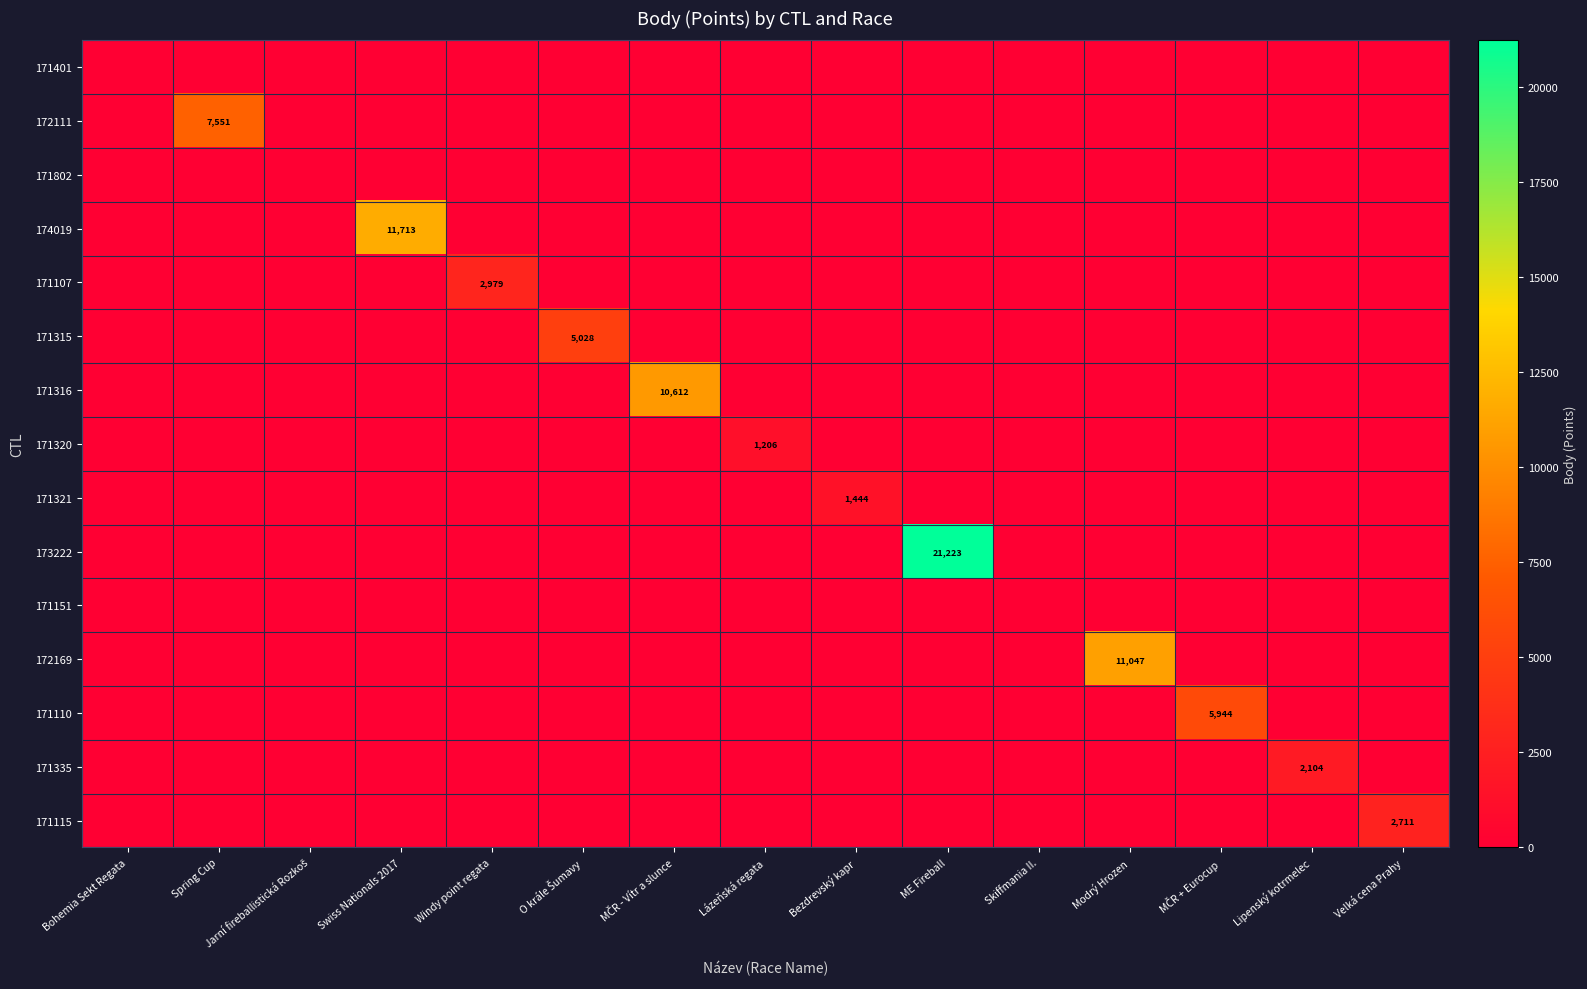

At which label does 171110 reach its peak?

MČR + Eurocup